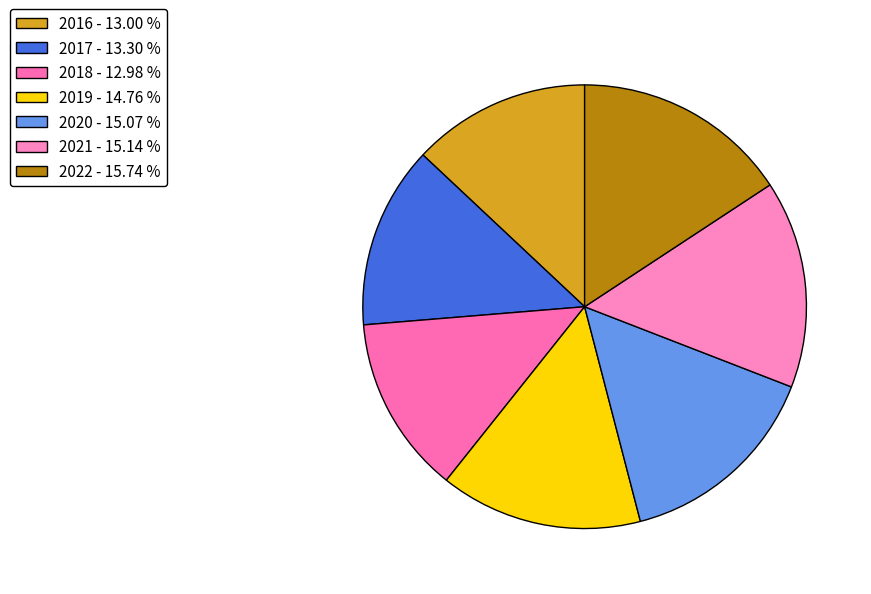

Which slice is the smallest?

2018